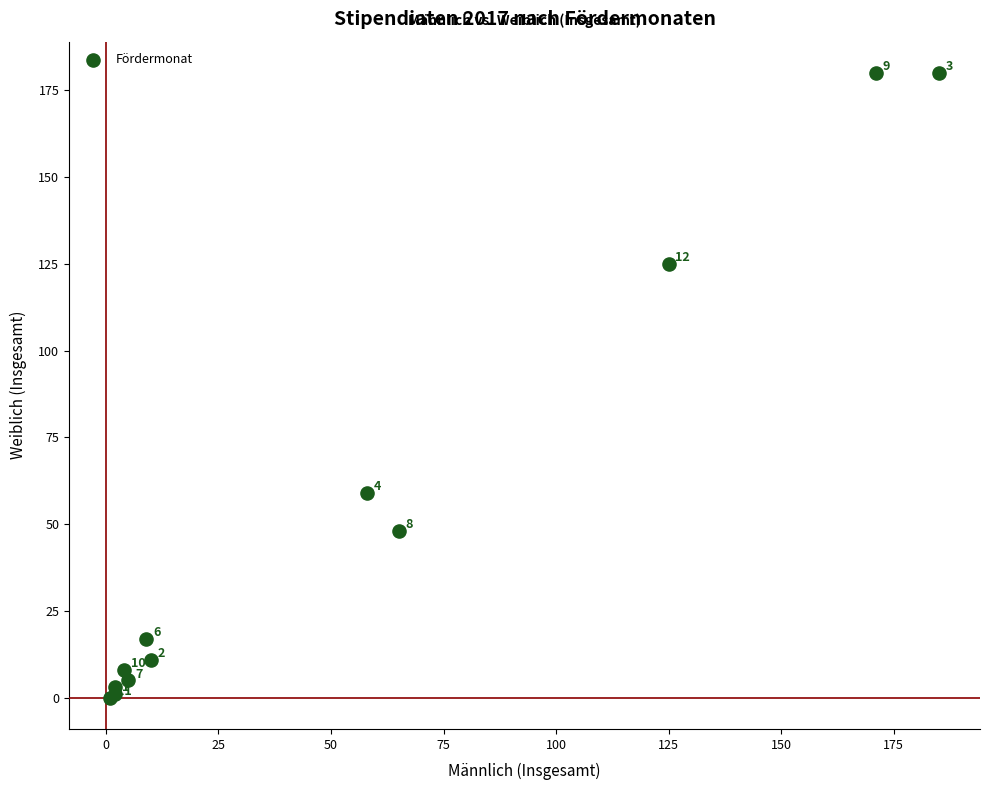

What Y value in the scatter plot is closest to 90?

59